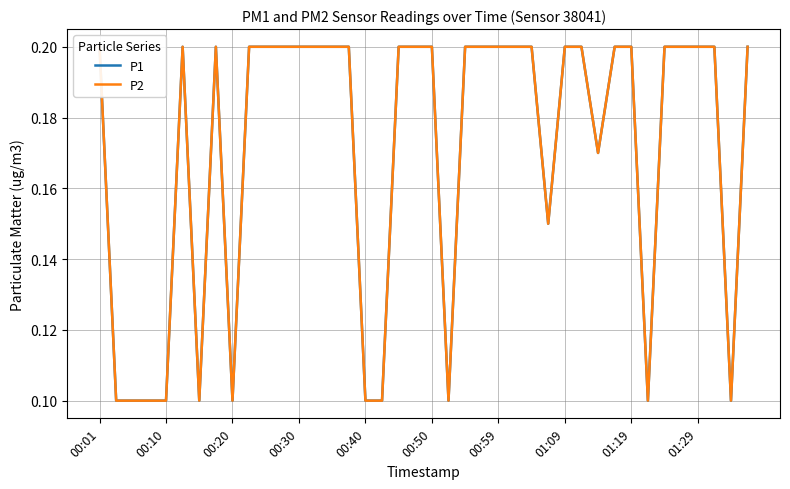

True or false: P1 and P2 intersect in this chart.

False